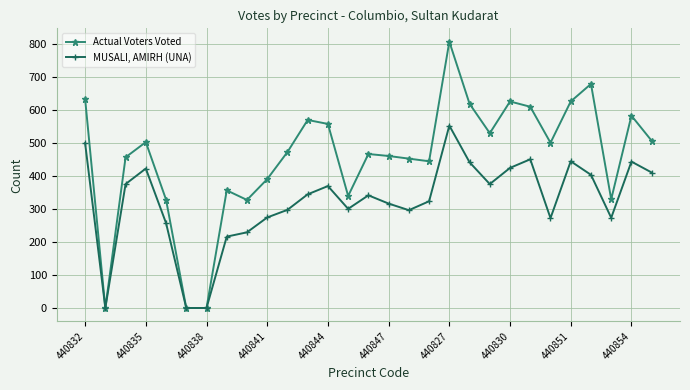

What is the difference between the second highest and minimum values in the Actual Voters Voted series?

678